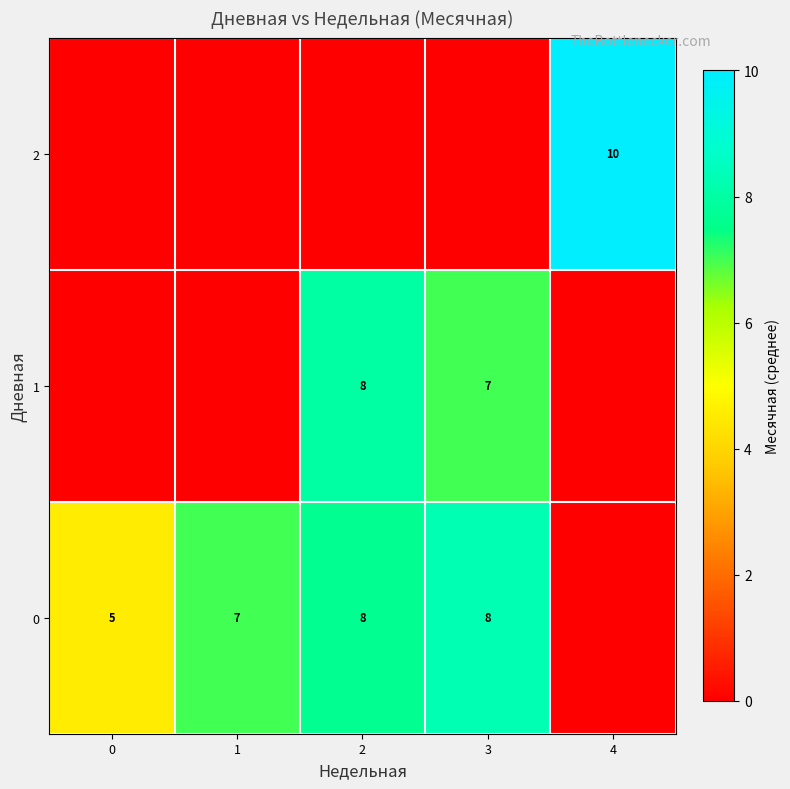

Is it true that 1 equals 7 at 3?

True